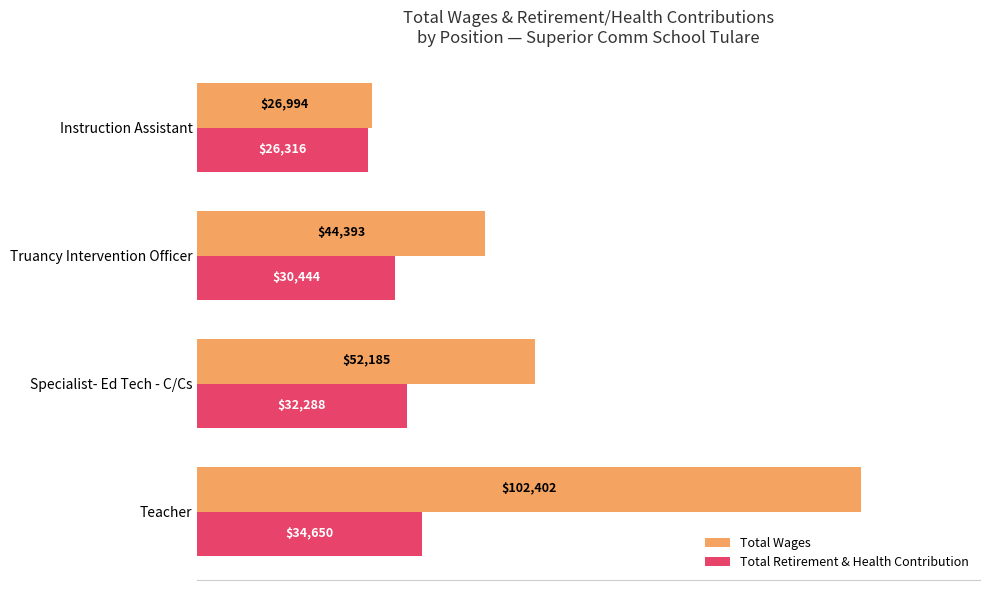

What is the smallest value displayed?

26316